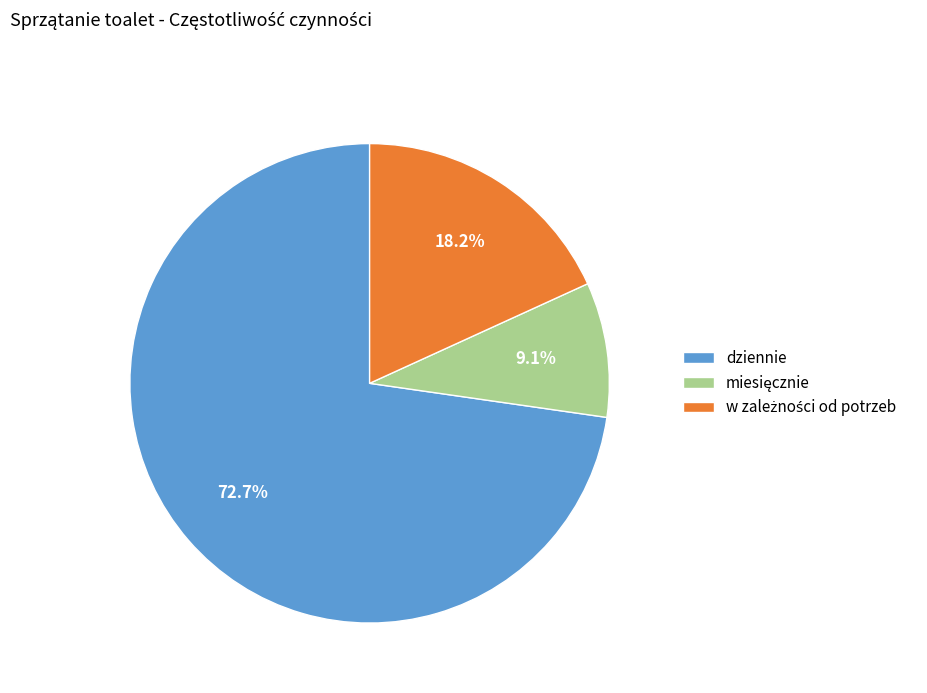

Is there any slice that represents more than half of the pie?

Yes